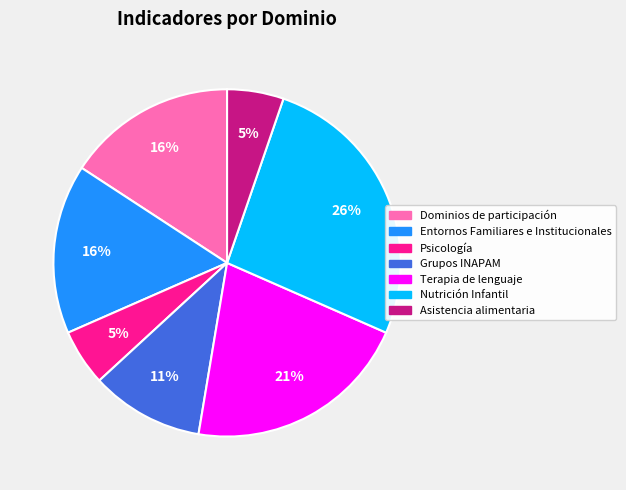

Which has a higher value, Grupos INAPAM or Dominios de participación?

Dominios de participación